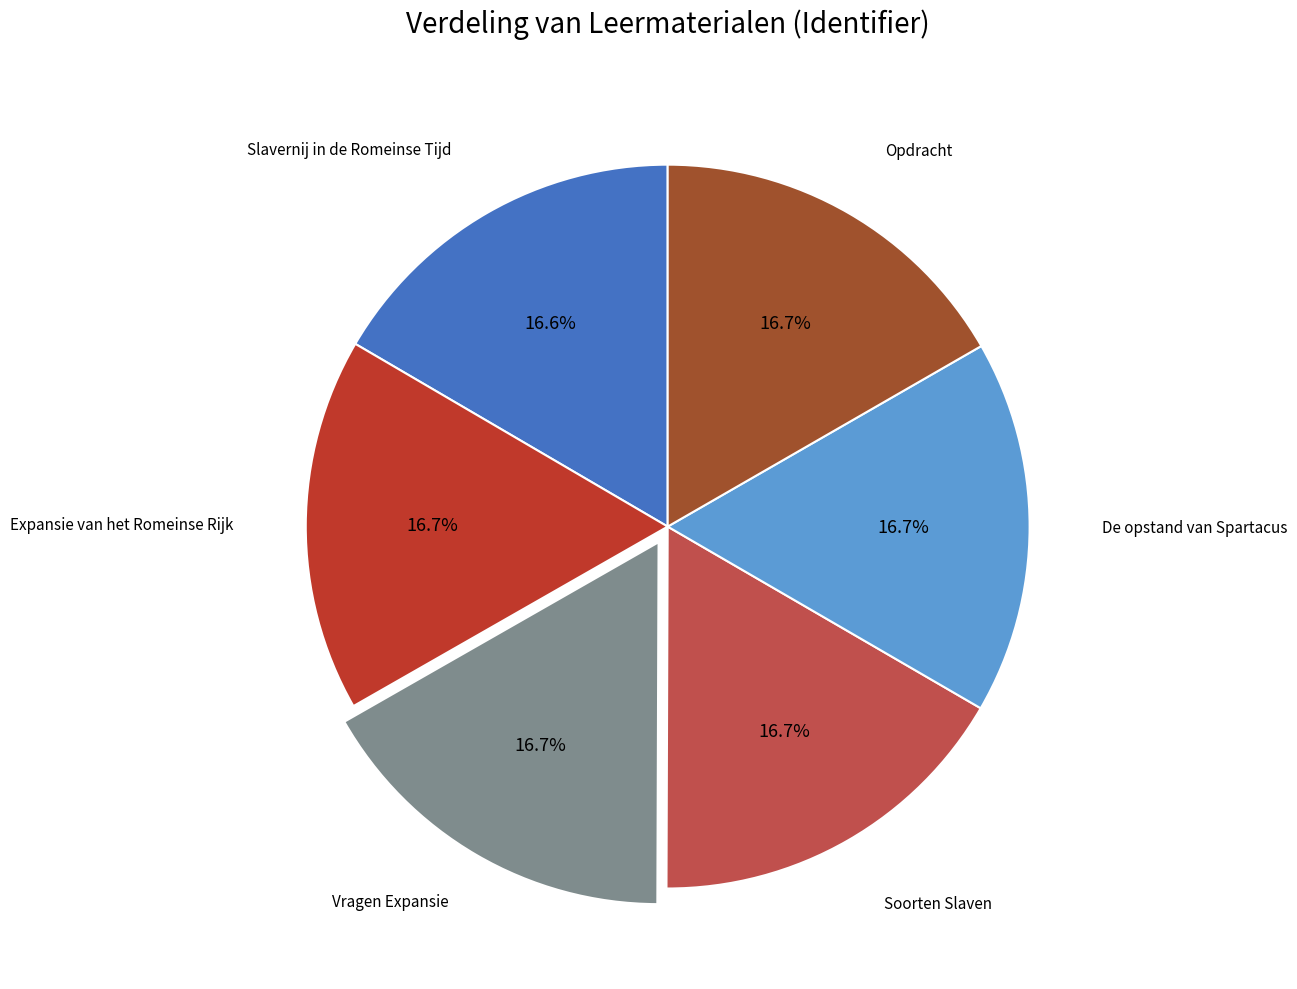

Is the sum of Opdracht and De opstand van Spartacus greater than half?

No